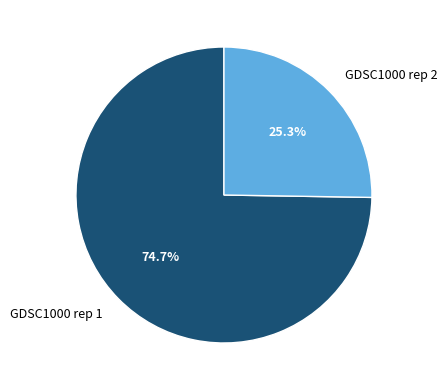

Count the number of slices in the pie.

2